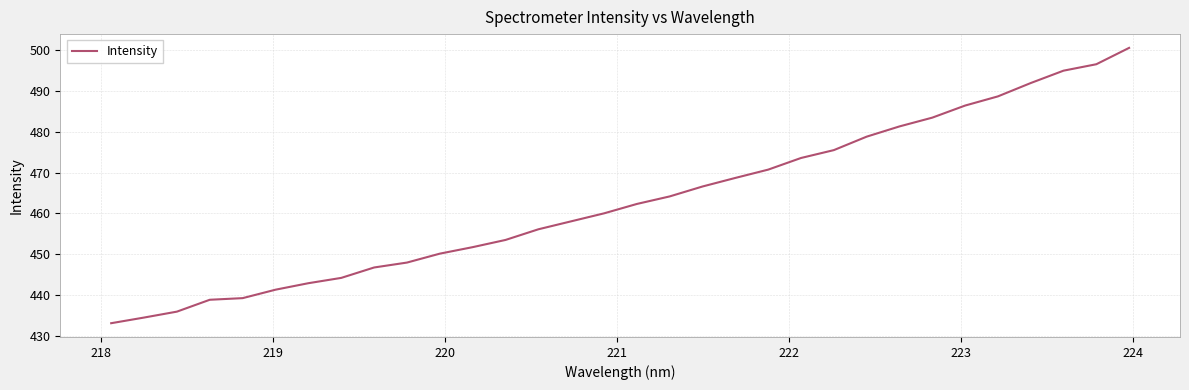

How many lines are shown in the chart?

1